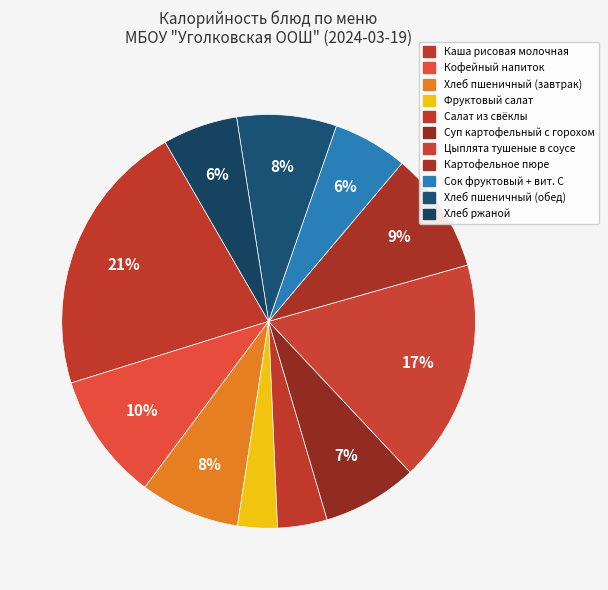

Count the number of slices in the pie.

11